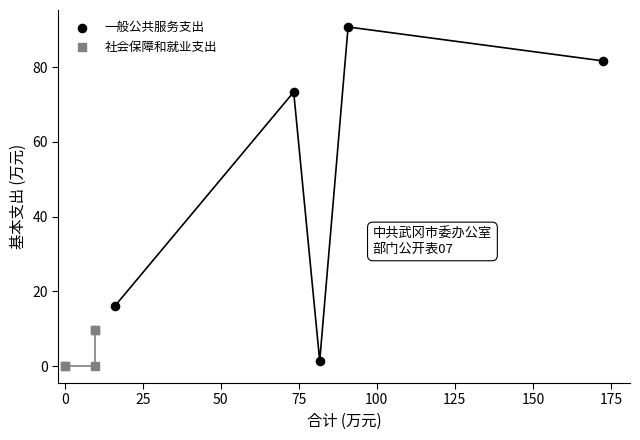

What are all the series names shown in the legend?

一般公共服务支出, 社会保障和就业支出